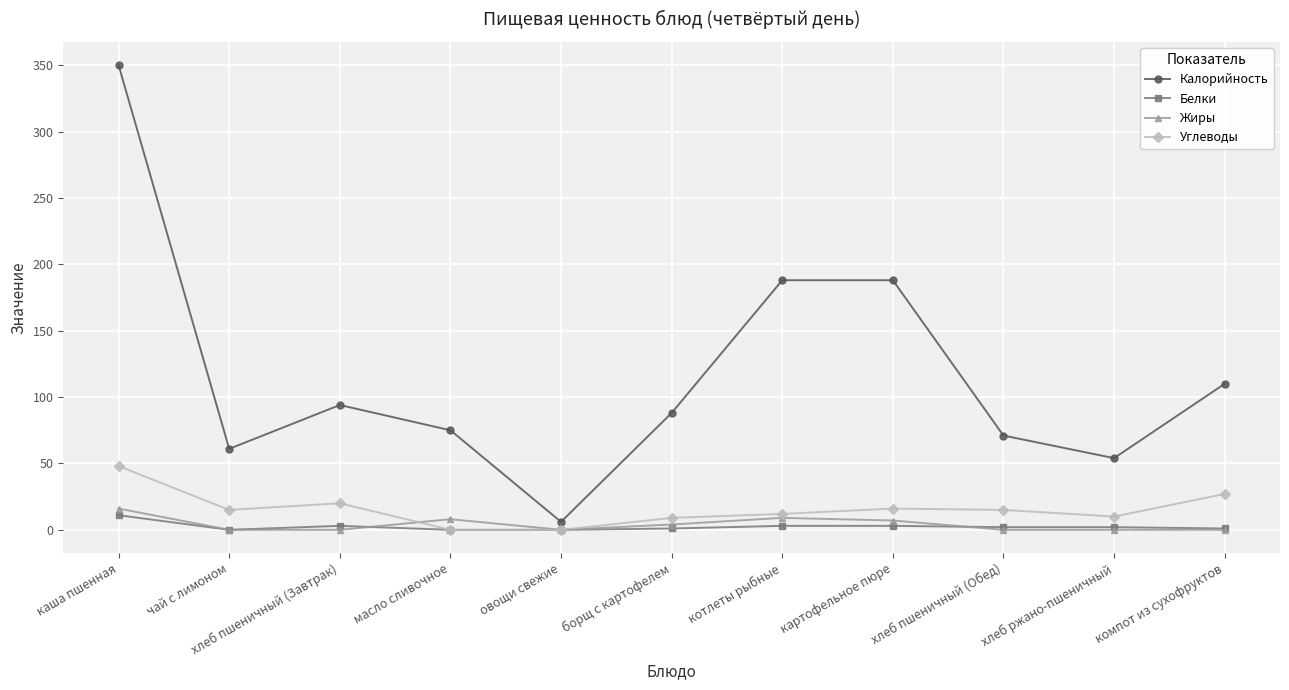

What is the total value across all series at овощи свежие?

6